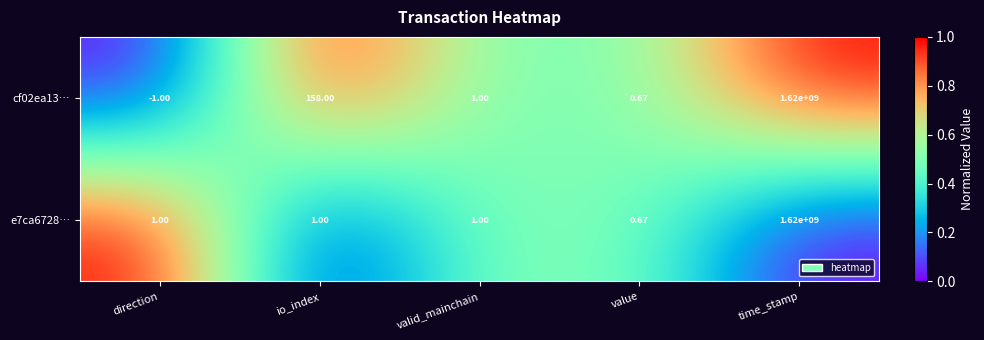

Which category has the highest value across all series?

time_stamp